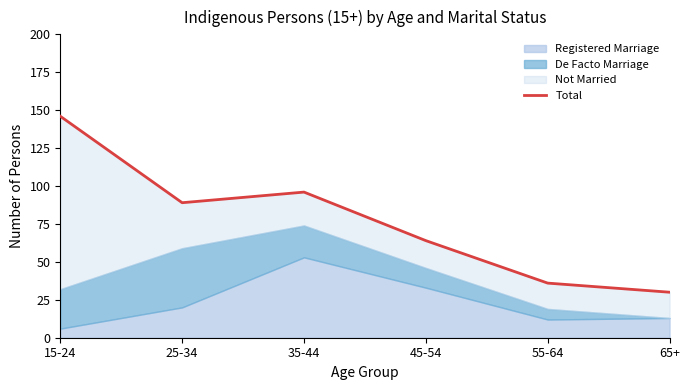

Does the chart display data point markers on the line(s)?

No